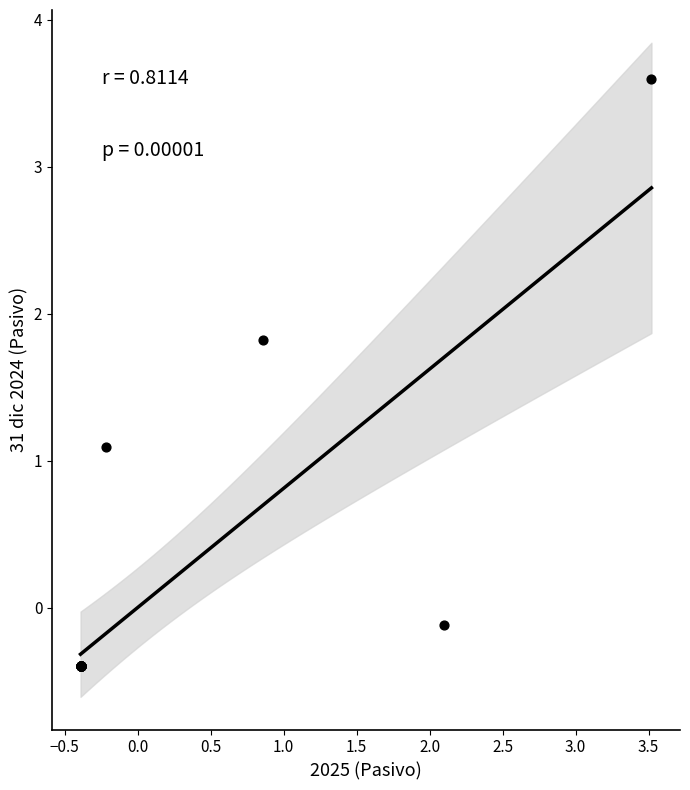

What Y value in the scatter plot is closest to 1?

1.1